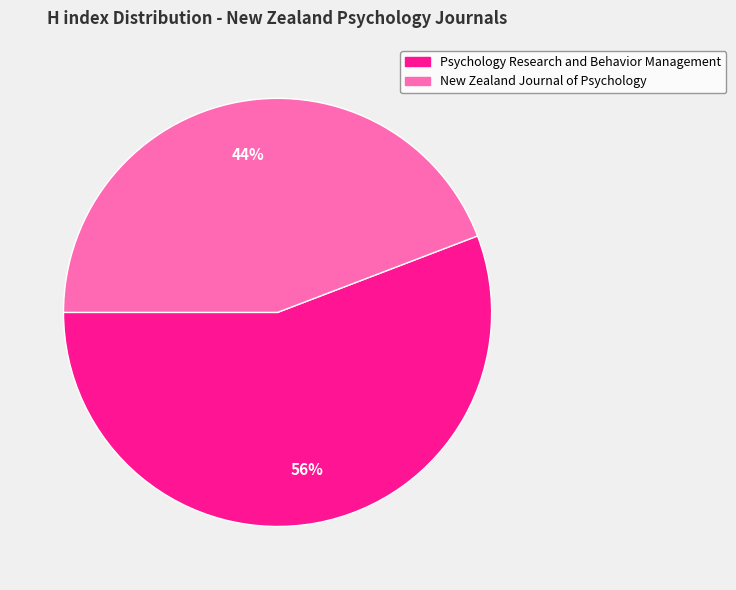

Combined, do Psychology Research and Behavior Management and New Zealand Journal of Psychology account for over 50%?

Yes